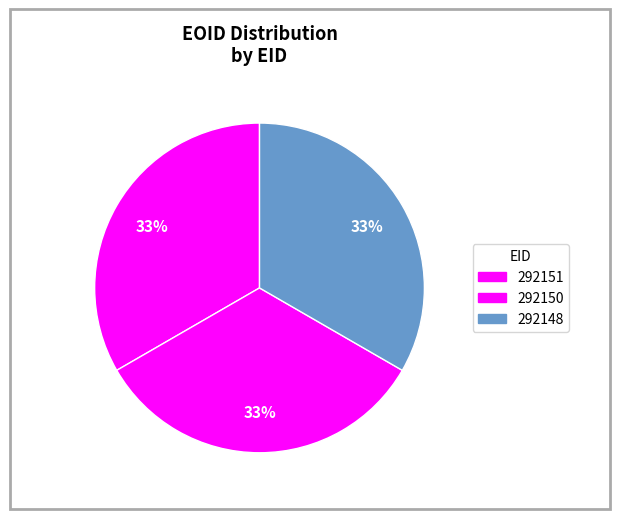

The 292151 slice represents 33% of the pie. True or false?

True